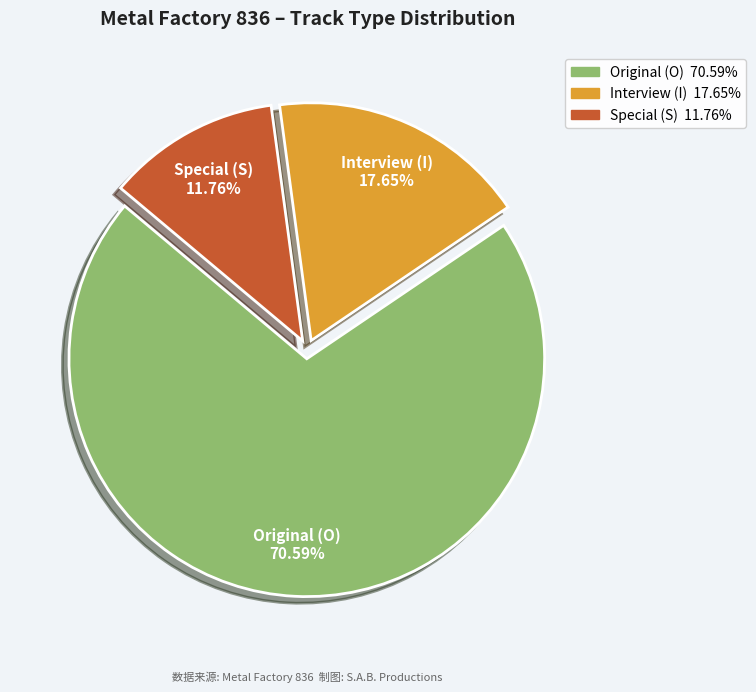

How many slices are in this pie chart?

3